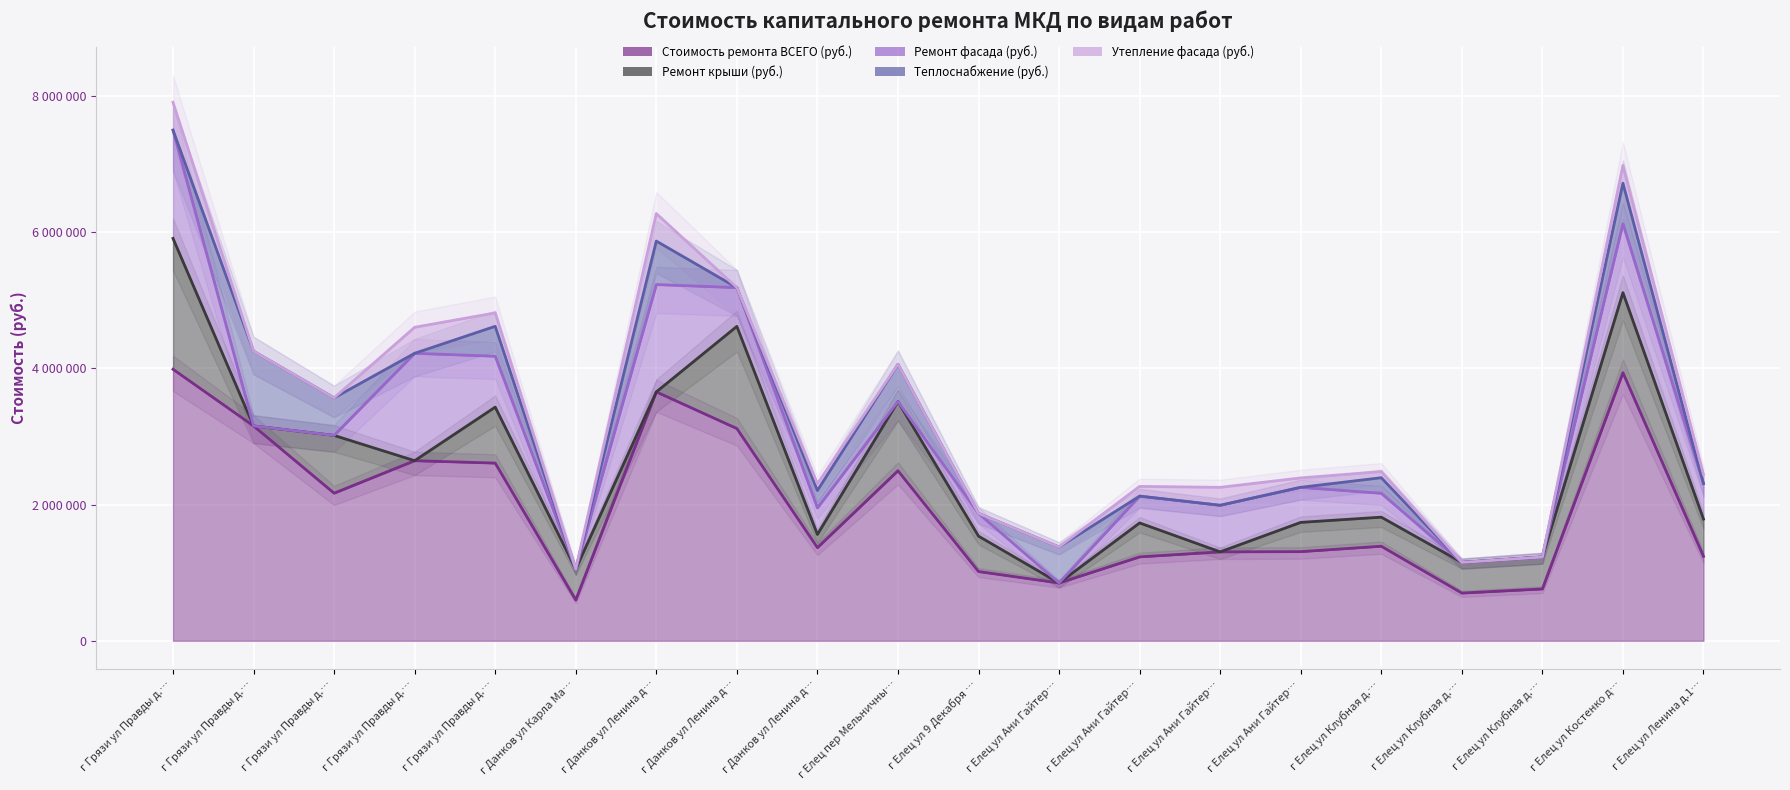

Where do Ремонт крыши (руб.) and Ремонт фасада (руб.) first cross each other?

г Грязи ул Правды д.33 and г Грязи ул Правды д.48